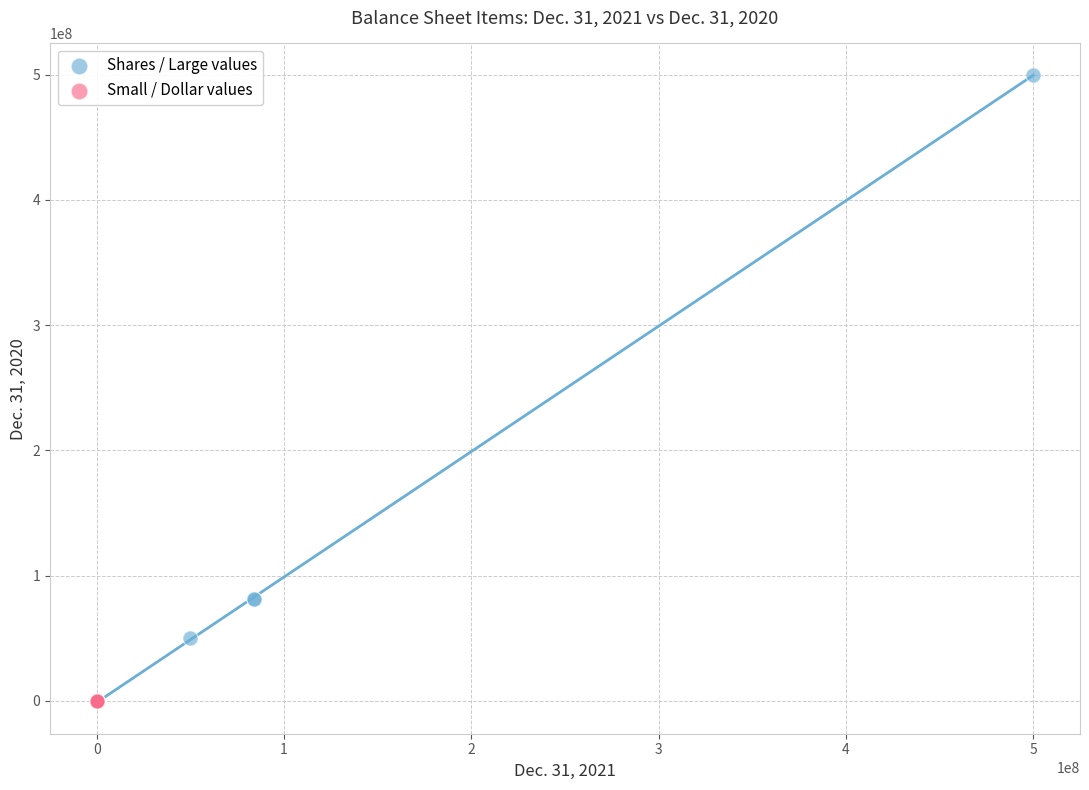

Which series has the widest spread of Y values?

Shares / Large values